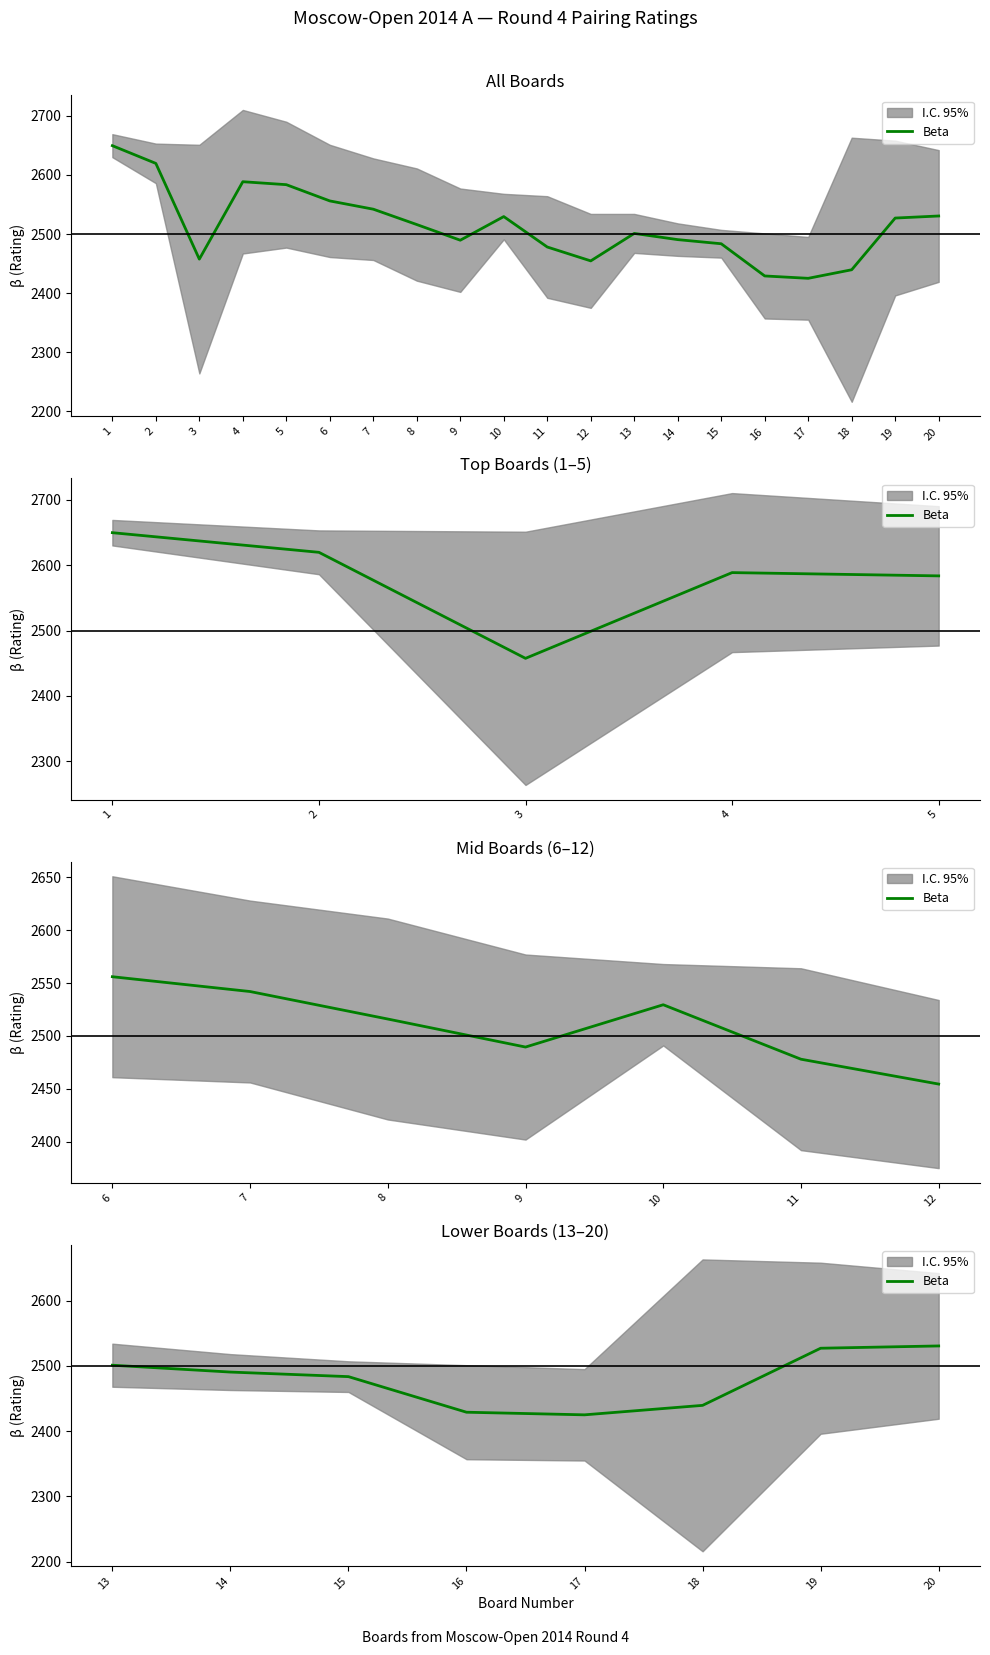

How many interior local valleys (lower than both neighbors) does the data have?

1